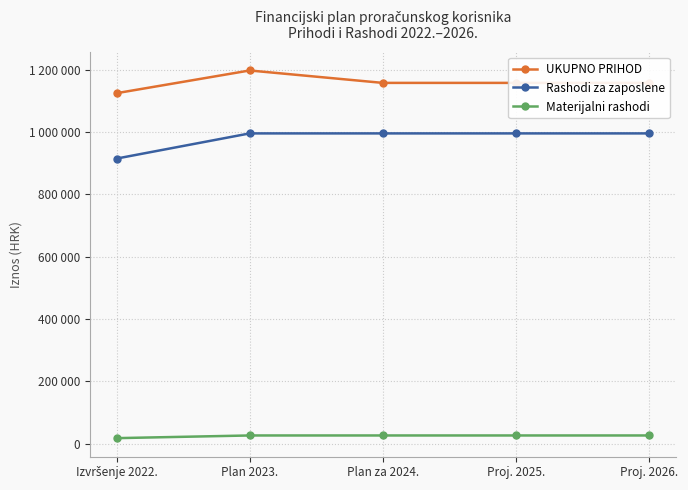

What are all the series names shown in the legend?

UKUPNO PRIHOD, Rashodi za zaposlene, Materijalni rashodi